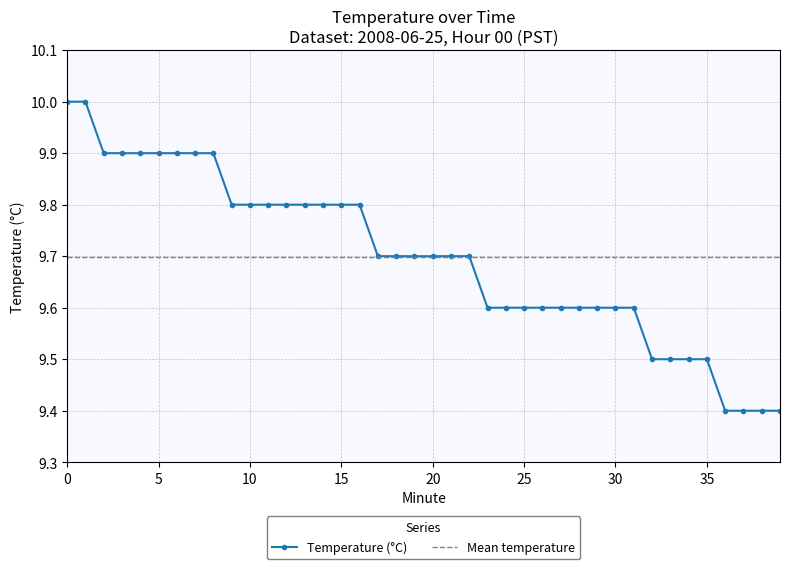

The Temperature (°C) series shows 3.5 at 25. True or false?

False